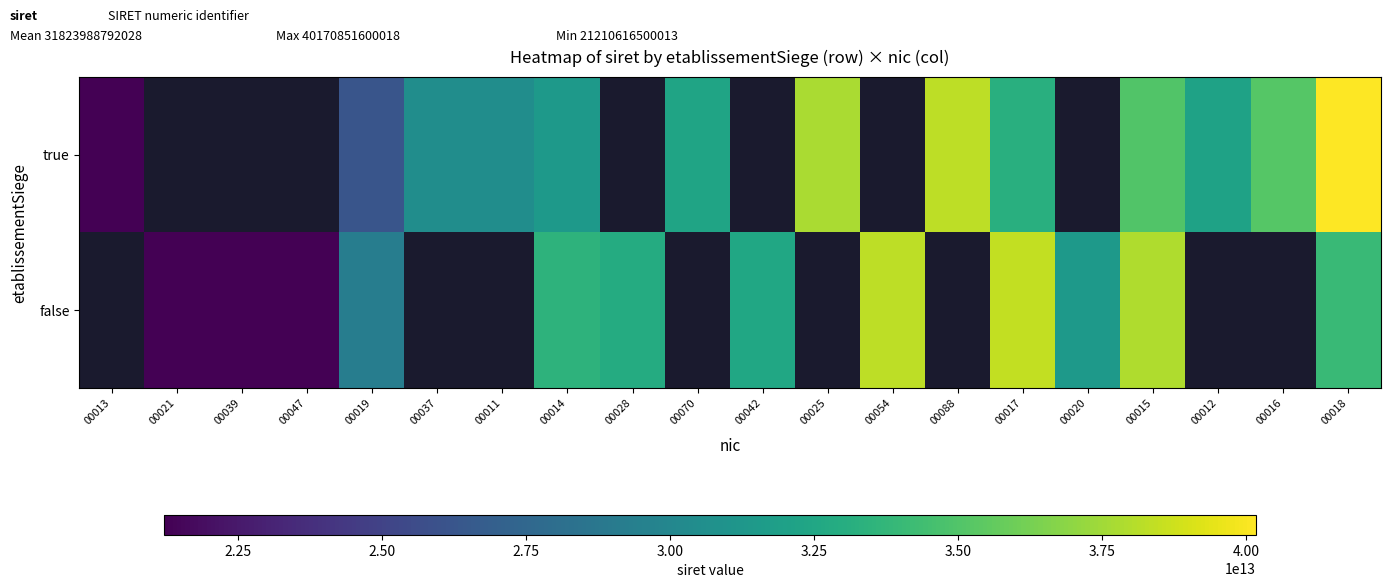

What is the spread (max minus min) of values at 00020?

31380187000020